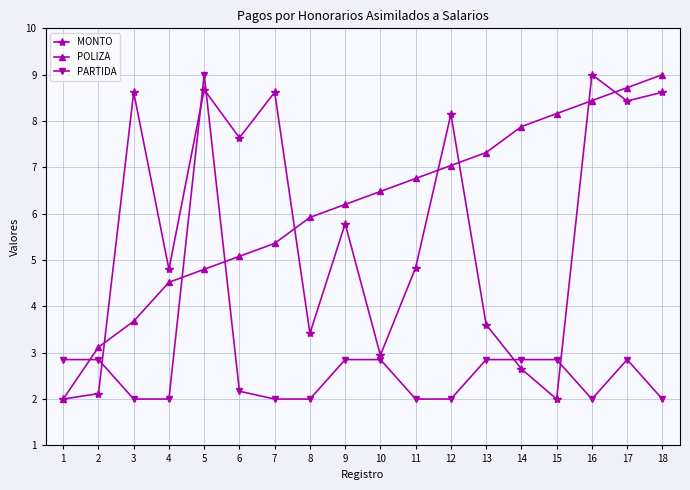

At how many categories does at least one series exceed 7?

11